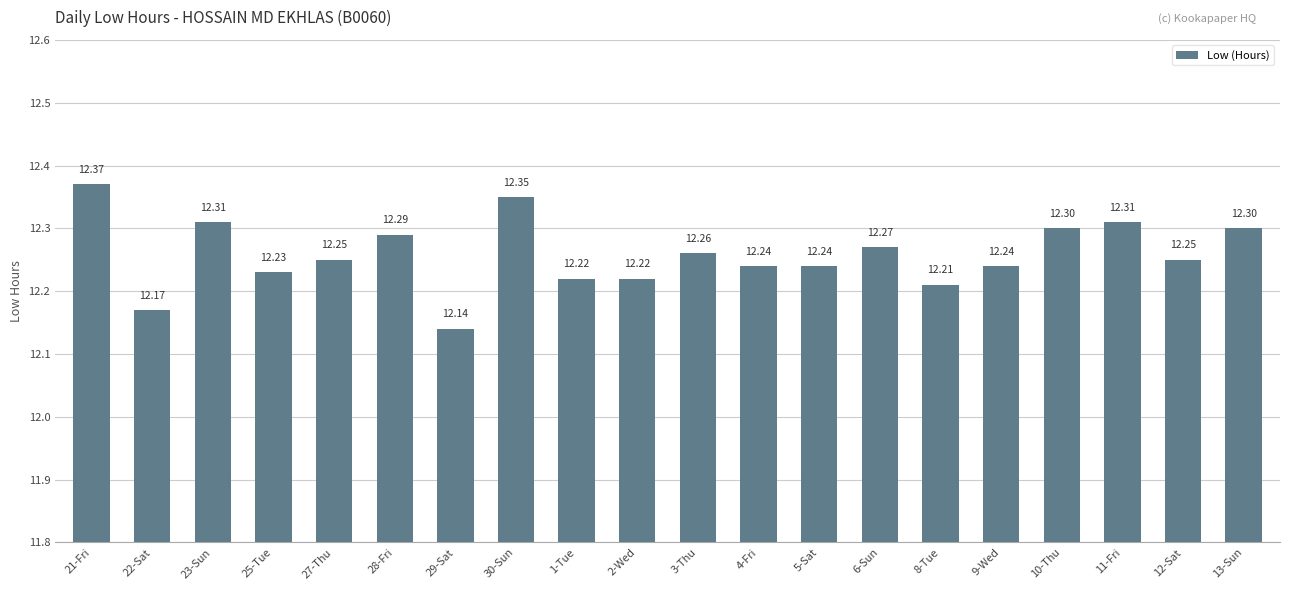

What is the sum of all values?

245.2